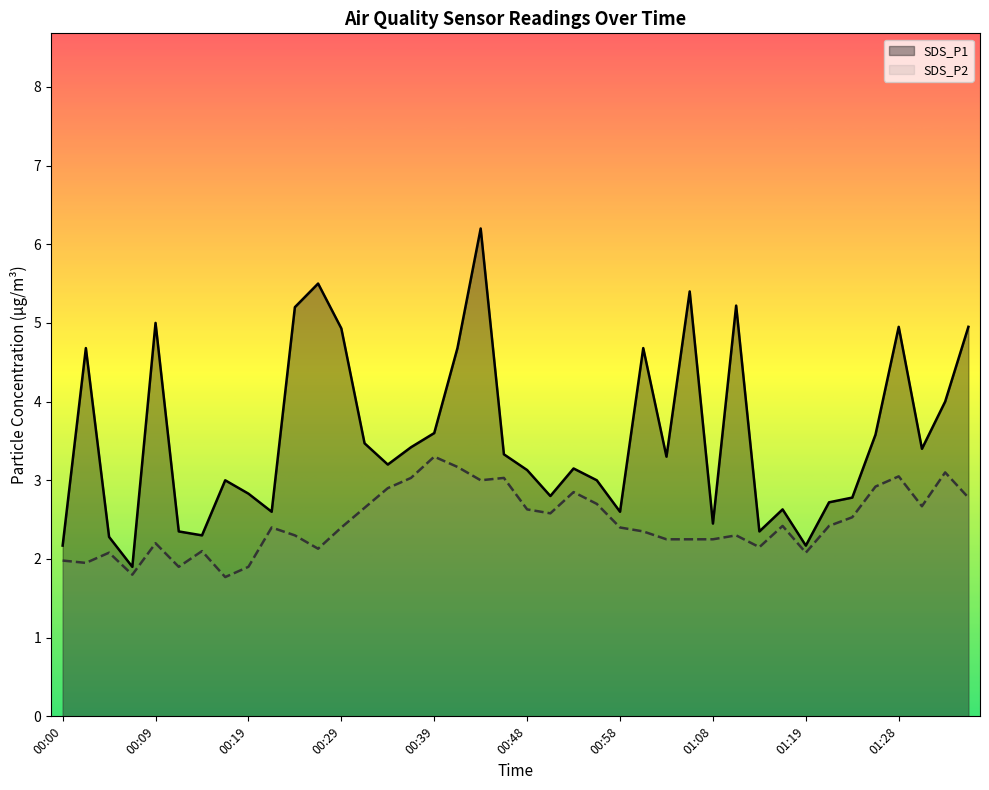

What position from the right is 00:44?

22